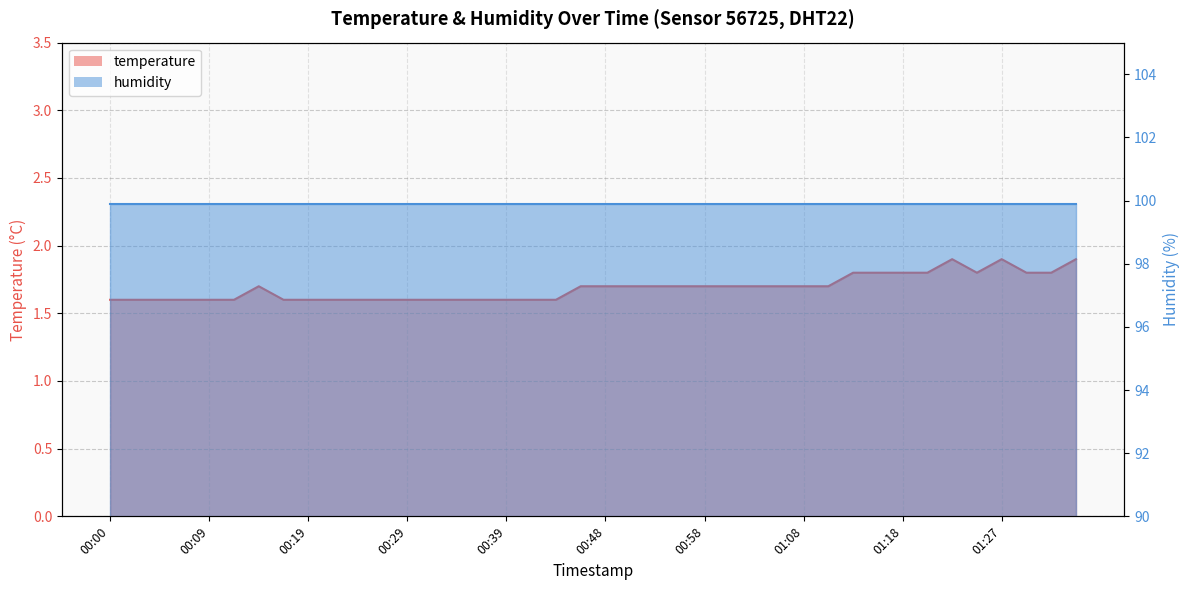

Rank the categories by value from lowest to highest.

00:00, 00:02, 00:05, 00:07, 00:09, 00:12, 00:17, 00:19, 00:22, 00:24, 00:26, 00:29, 00:31, 00:34, 00:36, 00:39, 00:41, 00:43, 00:14, 00:46, 00:48, 00:51, 00:53, 00:56, 00:58, 01:00, 01:03, 01:05, 01:08, 01:10, 01:13, 01:15, 01:18, 01:20, 01:25, 01:30, 01:32, 01:22, 01:27, 01:35